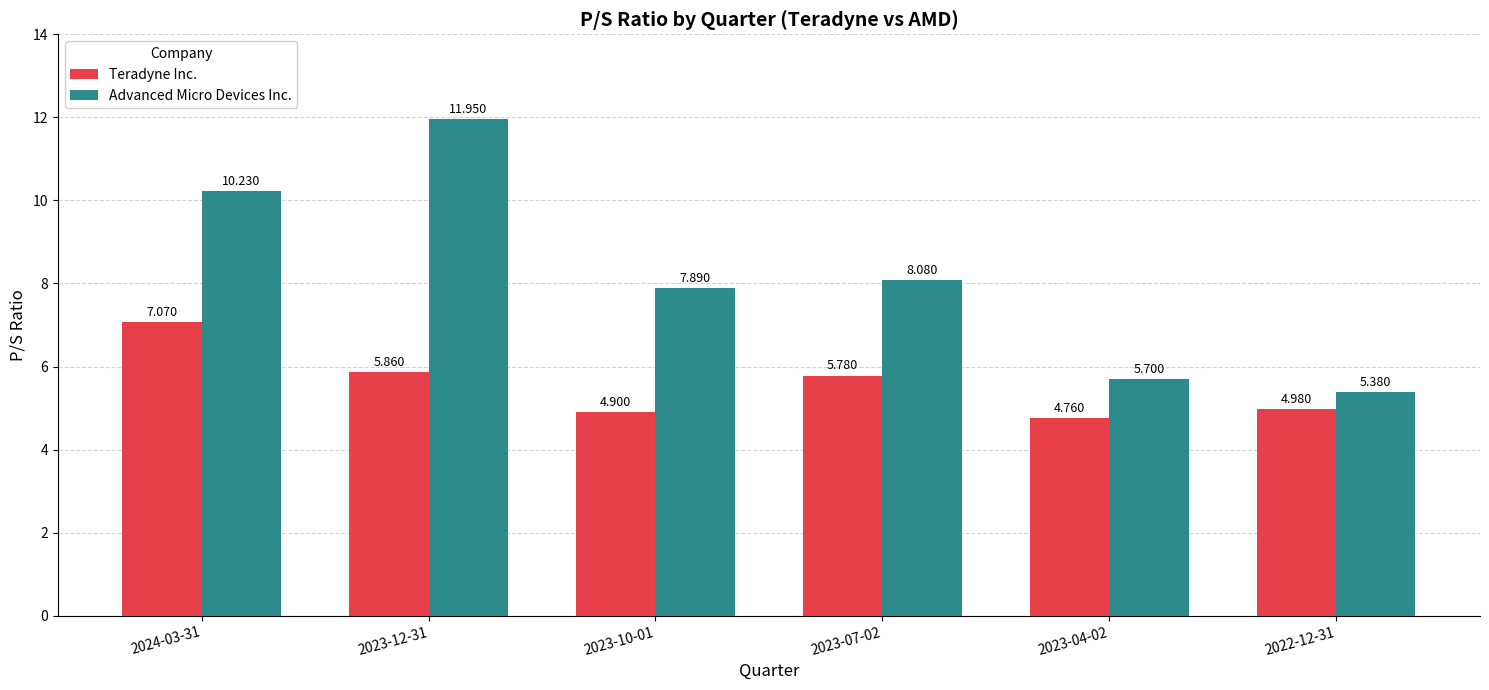

At how many categories does at least one series exceed 9?

2